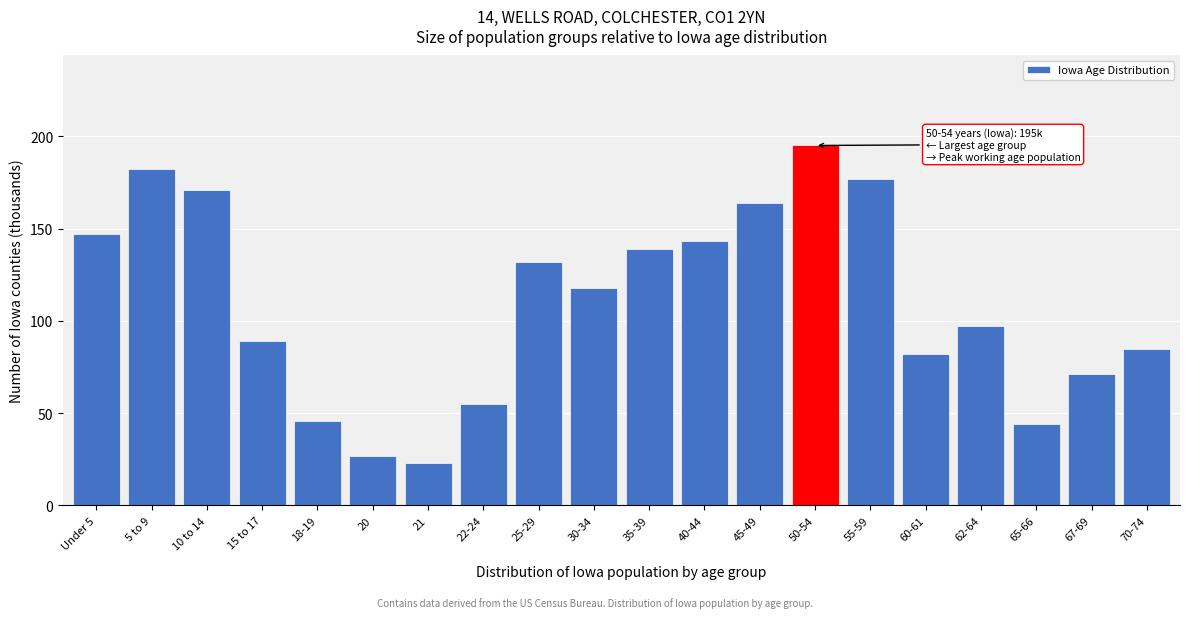

Reading left to right, list all the values displayed in this chart.

Under 5=147	5 to 9=182	10 to 14=171	15 to 17=89	18-19=46	20=27	21=23	22-24=55	25-29=132	30-34=118	35-39=139	40-44=143	45-49=164	50-54=195	55-59=177	60-61=82	62-64=97	65-66=44	67-69=71	70-74=85